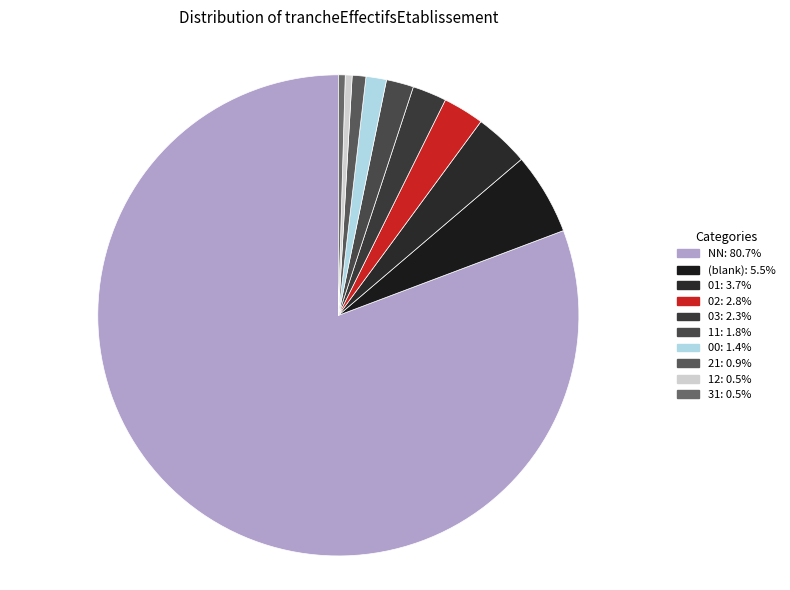

Which slice is the smallest?

12